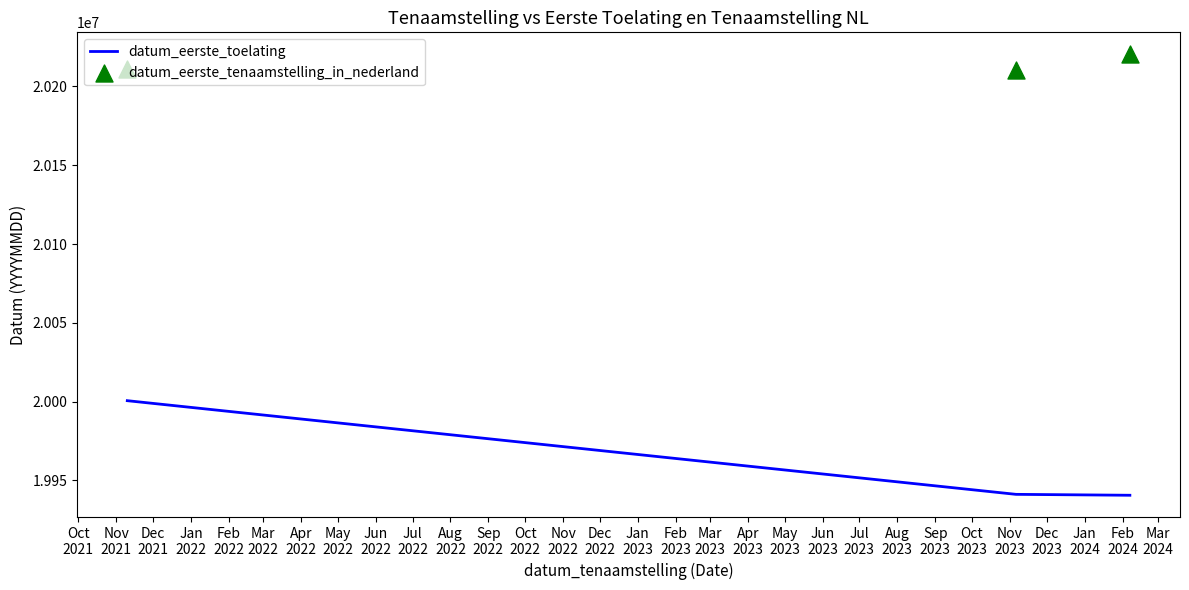

What is the total value across all series at Nov
2021?

40151339